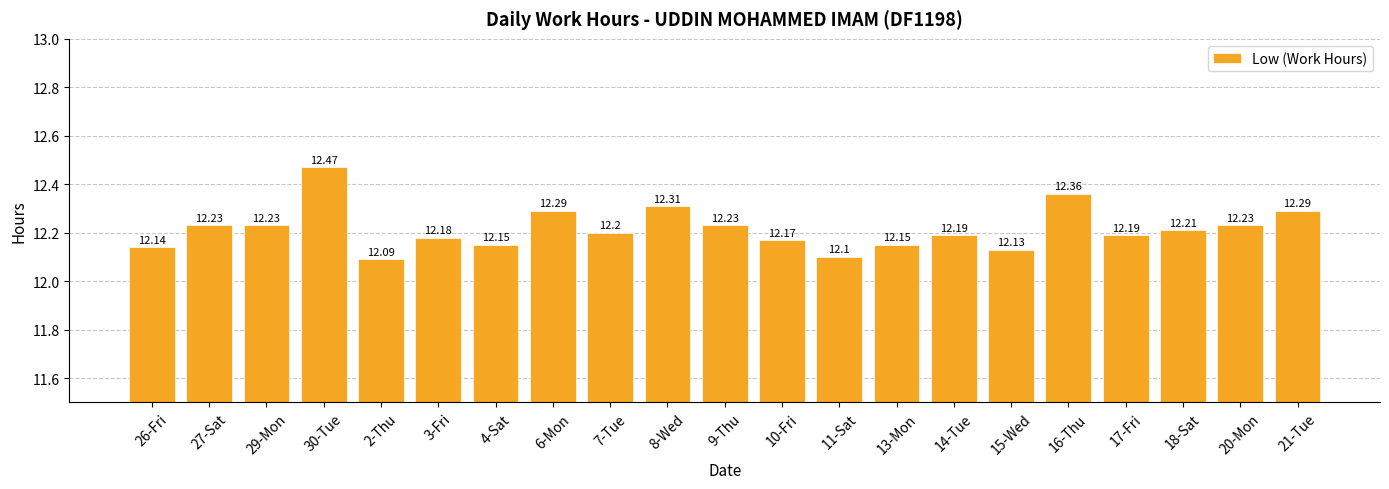

Reading left to right, extract all data points from this chart.

26-Fri=12.1	27-Sat=12.2	29-Mon=12.2	30-Tue=12.5	2-Thu=12.1	3-Fri=12.2	4-Sat=12.2	6-Mon=12.3	7-Tue=12.2	8-Wed=12.3	9-Thu=12.2	10-Fri=12.2	11-Sat=12.1	13-Mon=12.2	14-Tue=12.2	15-Wed=12.1	16-Thu=12.4	17-Fri=12.2	18-Sat=12.2	20-Mon=12.2	21-Tue=12.3